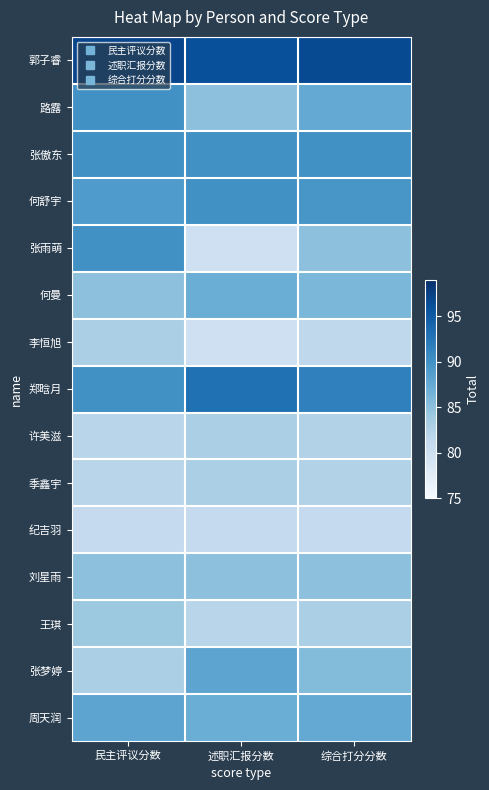

Reading left to right, what are all the values shown in this chart?

郭子睿: 民主评议分数=97.0	述职汇报分数=96.0	综合打分分数=96.5
路露: 民主评议分数=90.0	述职汇报分数=85.0	综合打分分数=87.5
张傲东: 民主评议分数=90.0	述职汇报分数=90.0	综合打分分数=90.0
何舒宇: 民主评议分数=89.0	述职汇报分数=90.0	综合打分分数=89.5
张雨萌: 民主评议分数=90.0	述职汇报分数=80.0	综合打分分数=85.0
何曼: 民主评议分数=85.0	述职汇报分数=87.0	综合打分分数=86.0
李恒旭: 民主评议分数=83.0	述职汇报分数=80.0	综合打分分数=81.5
郑晗月: 民主评议分数=90.0	述职汇报分数=93.0	综合打分分数=91.5
许美滋: 民主评议分数=82.0	述职汇报分数=83.0	综合打分分数=82.5
季鑫宇: 民主评议分数=82.0	述职汇报分数=83.0	综合打分分数=82.5
纪吉羽: 民主评议分数=81.0	述职汇报分数=81.0	综合打分分数=81.0
刘星雨: 民主评议分数=85.0	述职汇报分数=85.0	综合打分分数=85.0
王琪: 民主评议分数=84.0	述职汇报分数=82.0	综合打分分数=83.0
张梦婷: 民主评议分数=83.0	述职汇报分数=88.0	综合打分分数=85.5
周天润: 民主评议分数=88.0	述职汇报分数=87.0	综合打分分数=87.5